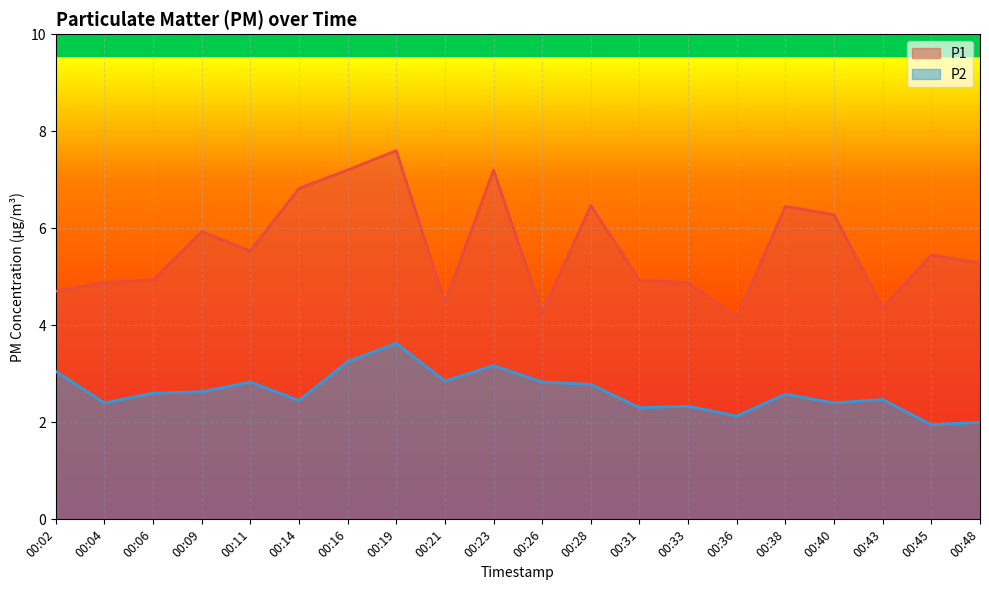

At which label does P1 first exceed 5?

00:09